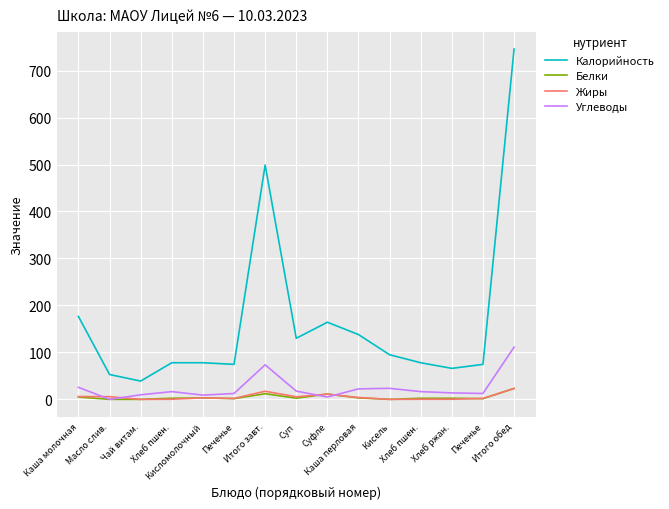

What are all the series names shown in the legend?

Калорийность, Белки, Жиры, Углеводы